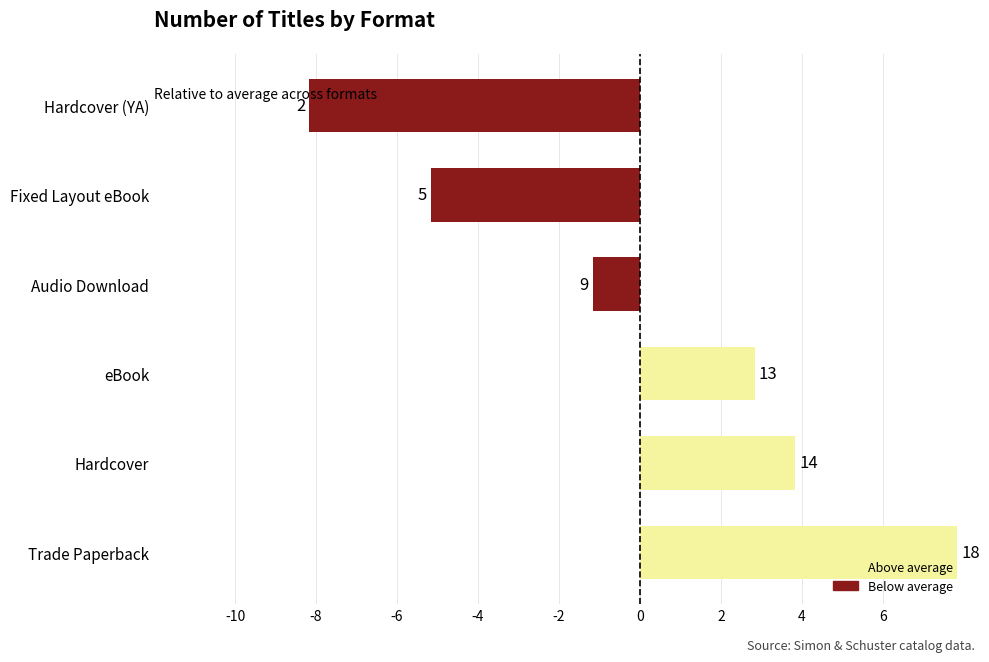

How many bars are there in total?

6